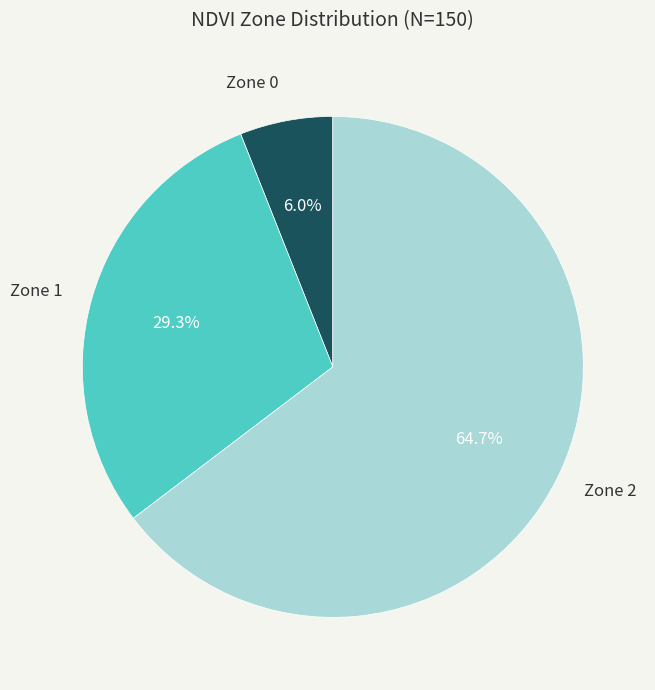

Is there a majority slice in this chart?

Yes